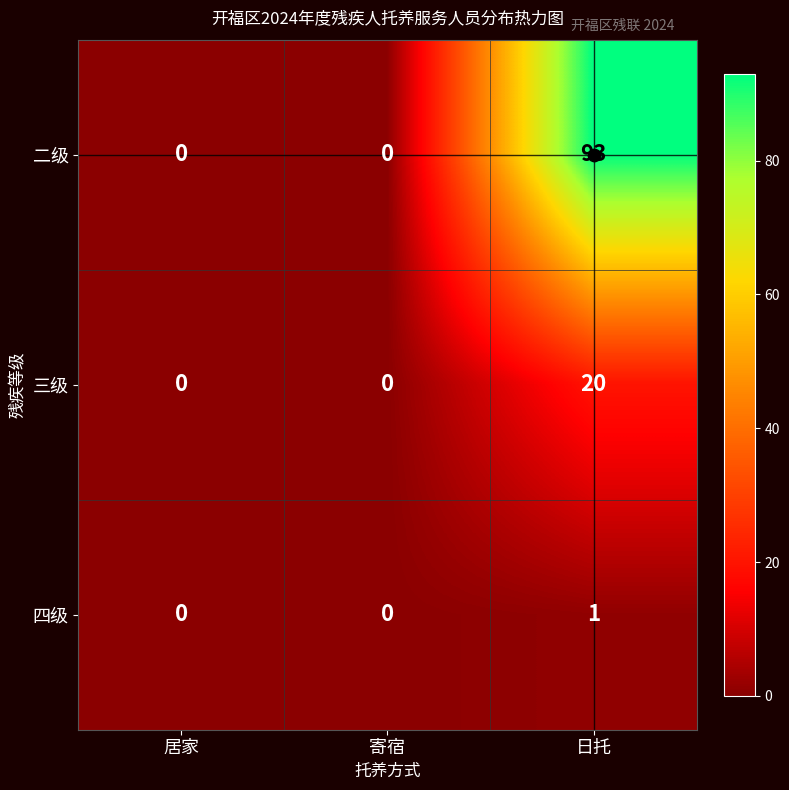

List the series in order of their overall mean, lowest first.

四级, 三级, 二级